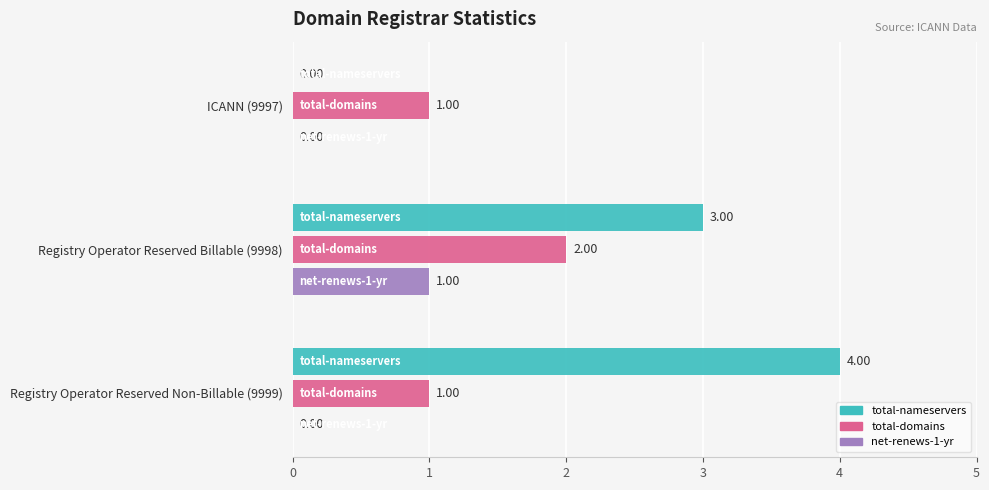

What is the sum of all net-renews-1-yr values?

1